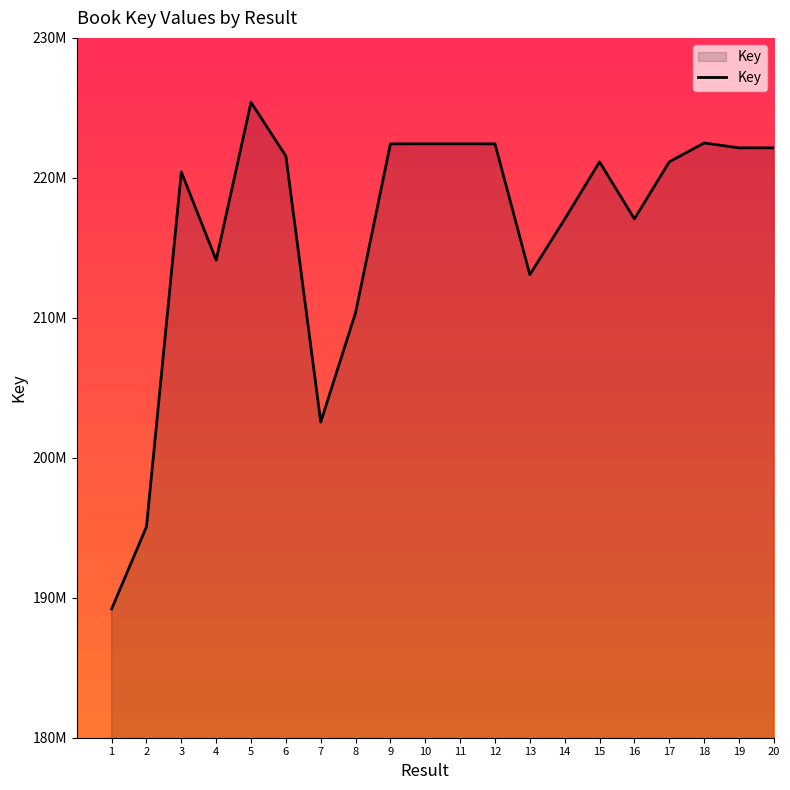

Where is the data nearest to the value 207302020?

8